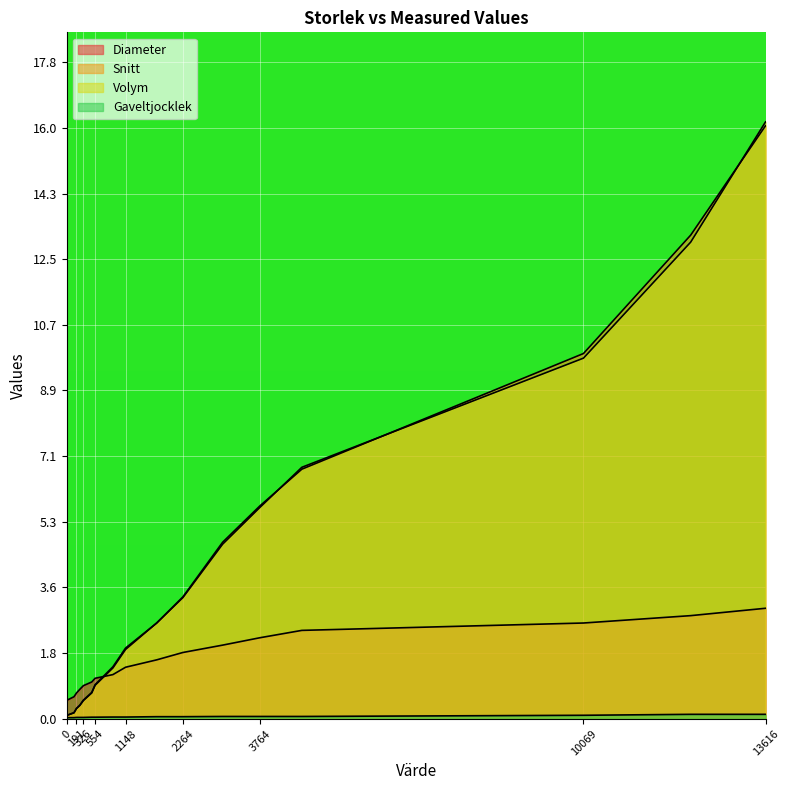

What is the maximum value shown in the chart?

16.2